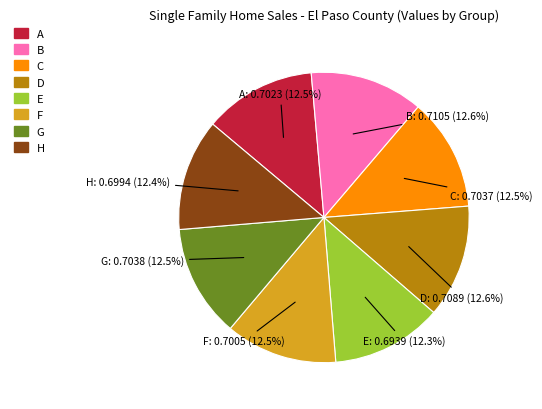

Combined, what portion of the pie is H and D?

25.0%